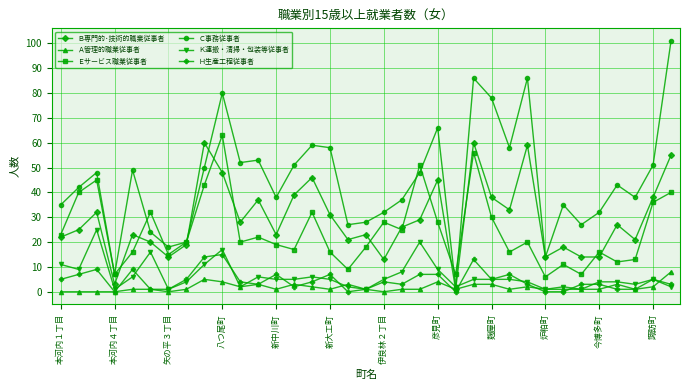

What is the value of the Ｋ運搬・清掃・包装等従事者 point at the 16th from the left?

5